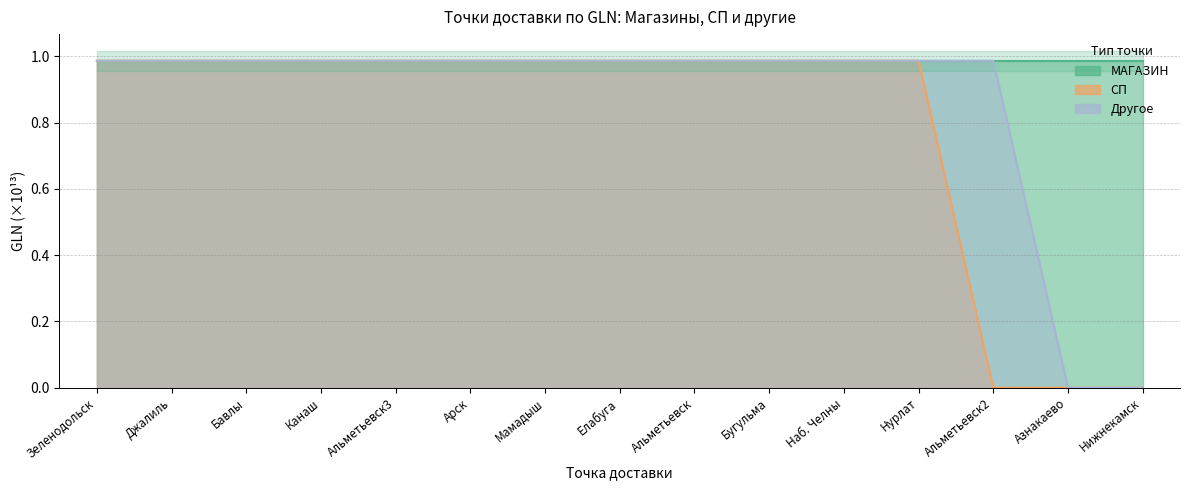

Reading left to right, extract all data points from this chart.

МАГАЗИН: Зеленодольск=1.0	Джалиль=1.0	Бавлы=1.0	Канаш=1.0	Альметьевск3=1.0	Арск=1.0	Мамадыш=1.0	Елабуга=1.0	Альметьевск=1.0	Бугульма=1.0	Наб. Челны=1.0	Нурлат=1.0	Альметьевск2=1.0	Азнакаево=1.0	Нижнекамск=1.0
СП: Зеленодольск=1.0	Джалиль=1.0	Бавлы=1.0	Канаш=1.0	Альметьевск3=1.0	Арск=1.0	Мамадыш=1.0	Елабуга=1.0	Альметьевск=1.0	Бугульма=1.0	Наб. Челны=1.0	Нурлат=1.0	Альметьевск2=0.0	Азнакаево=0.0	Нижнекамск=0.0
Другое: Зеленодольск=1.0	Джалиль=1.0	Бавлы=1.0	Канаш=1.0	Альметьевск3=1.0	Арск=1.0	Мамадыш=1.0	Елабуга=1.0	Альметьевск=1.0	Бугульма=1.0	Наб. Челны=1.0	Нурлат=1.0	Альметьевск2=1.0	Азнакаево=0.0	Нижнекамск=0.0